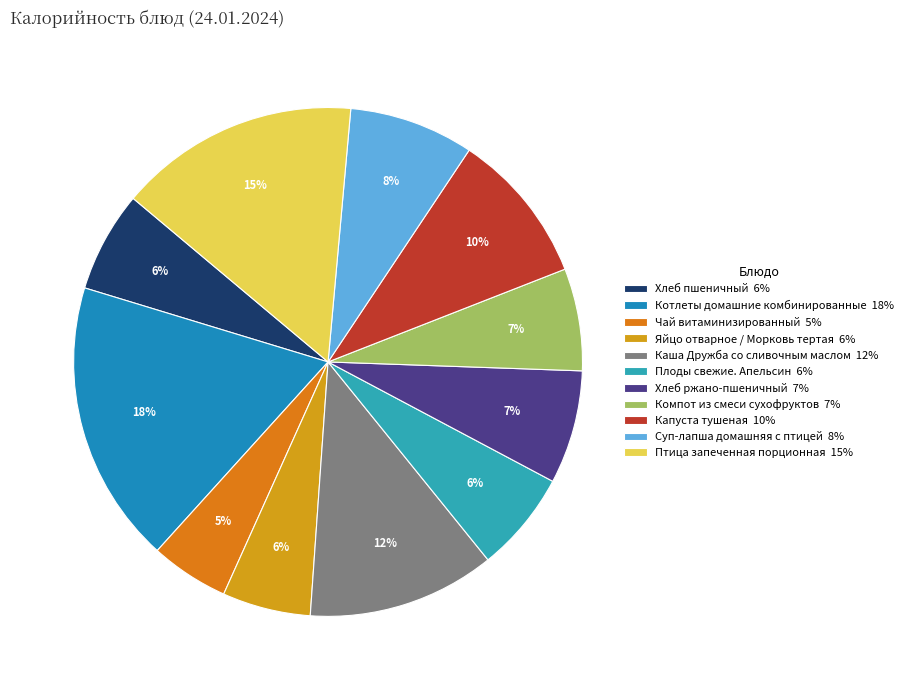

What is the smallest slice in the pie chart?

Чай витаминизированный